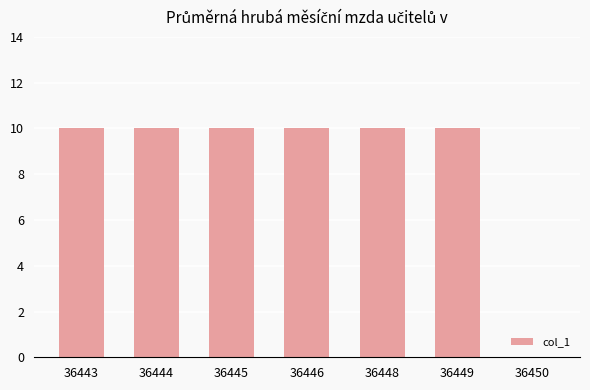

What is the ratio of the value at 36448 to the value at 36445?

1.0